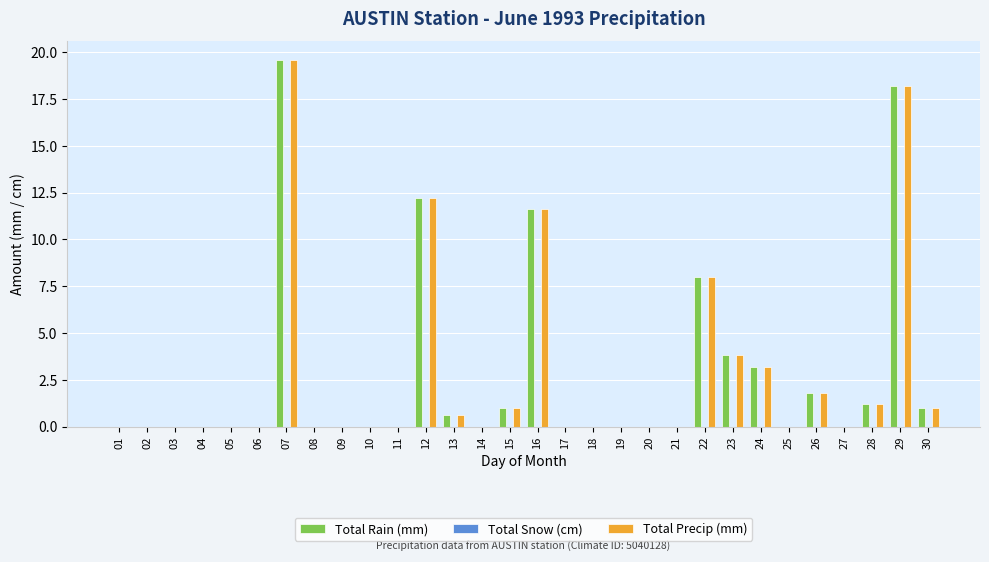

Where is Total Rain (mm) nearest to the value 9?

22